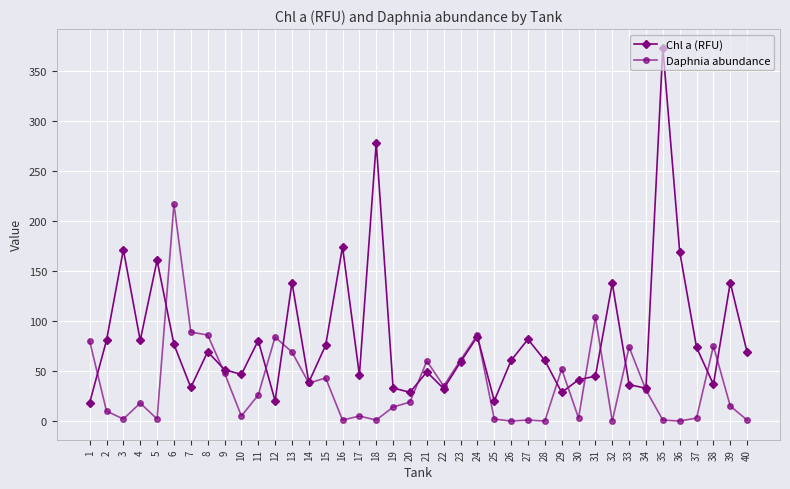

What are all the series names shown in the legend?

Chl a (RFU), Daphnia abundance